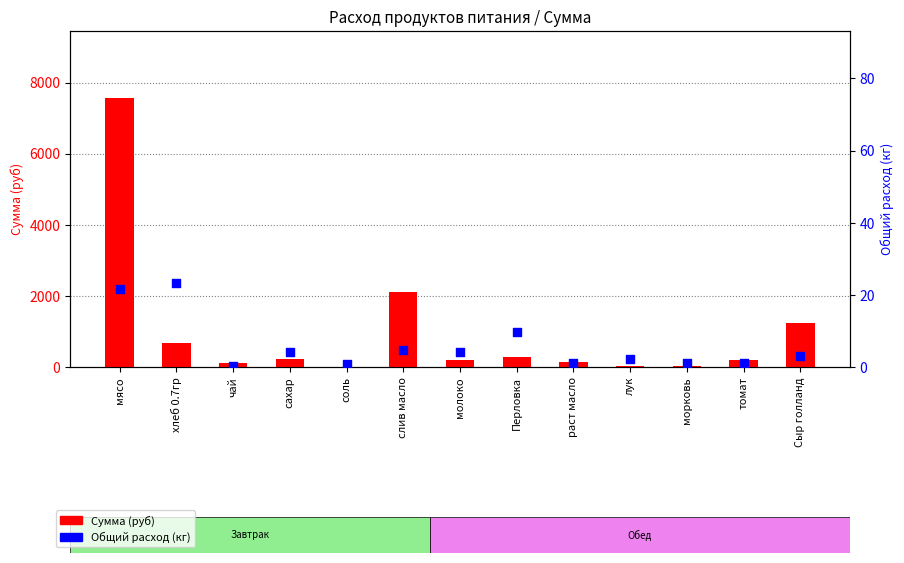

Which series has the largest total across all categories?

Сумма (руб)